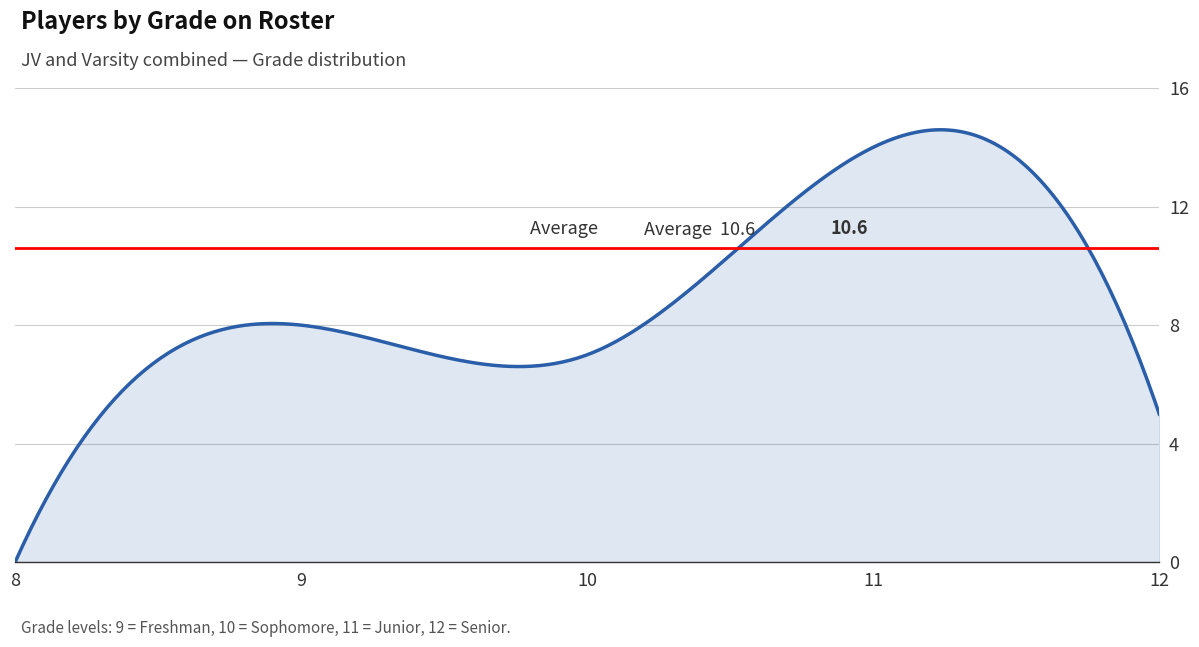

What is the maximum value shown in the chart?

14.6